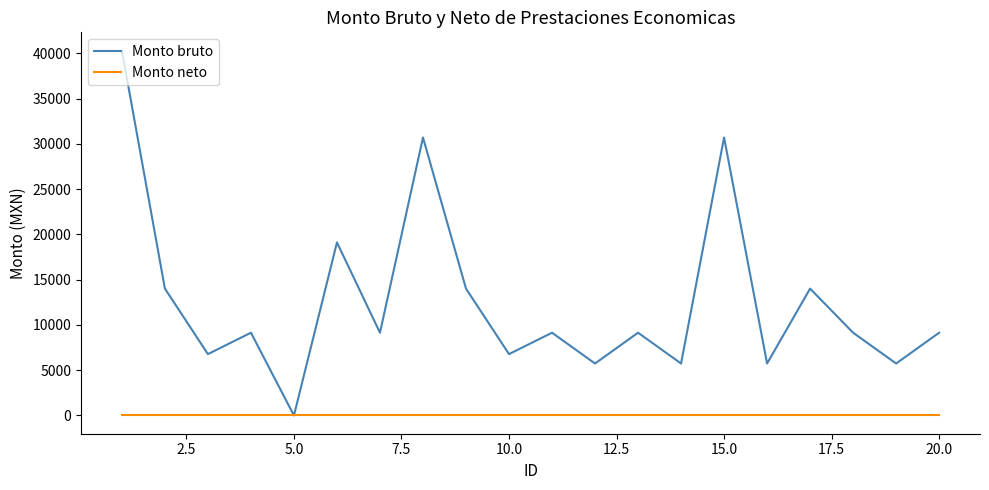

What is the greatest value displayed?

40309.0